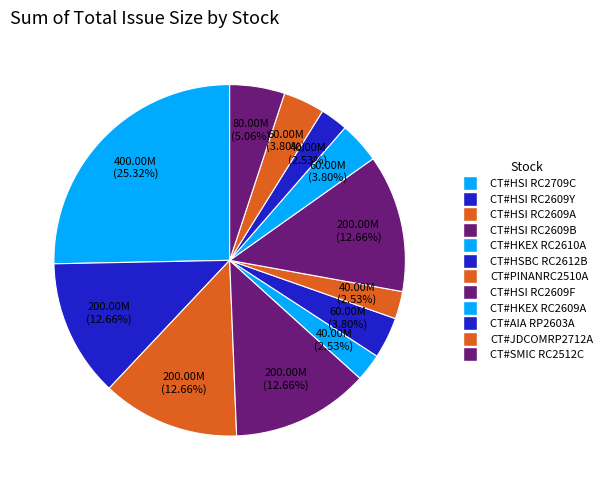

Is there a majority slice in this chart?

No